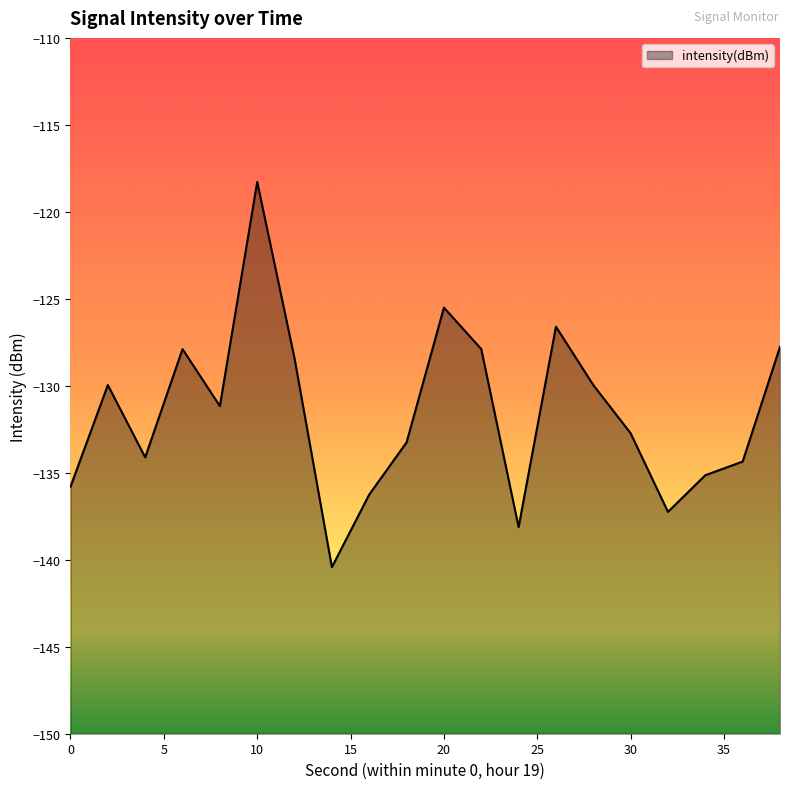

Which category has the highest value across all series?

10